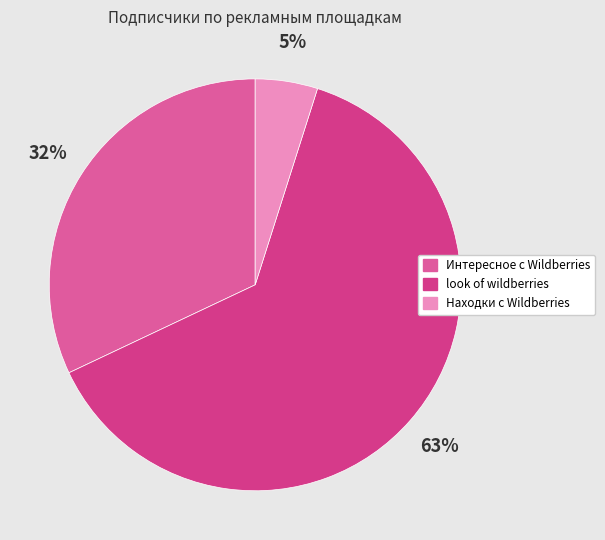

Which slice is the largest?

look of wildberries